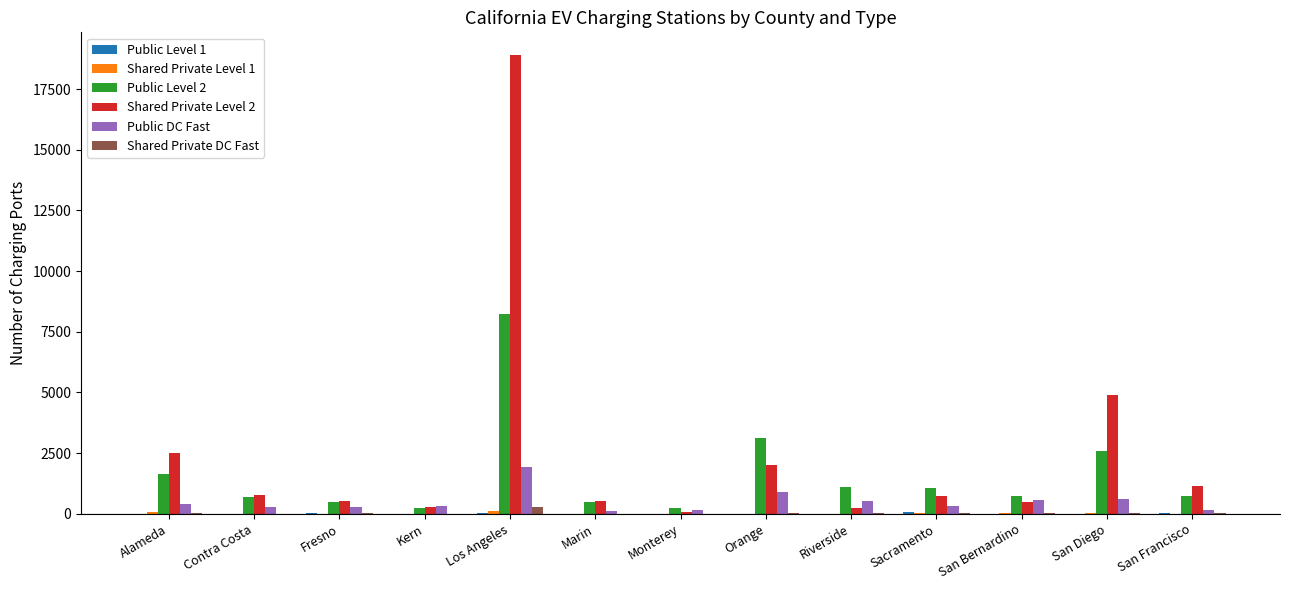

Count the number of categories in the chart.

13